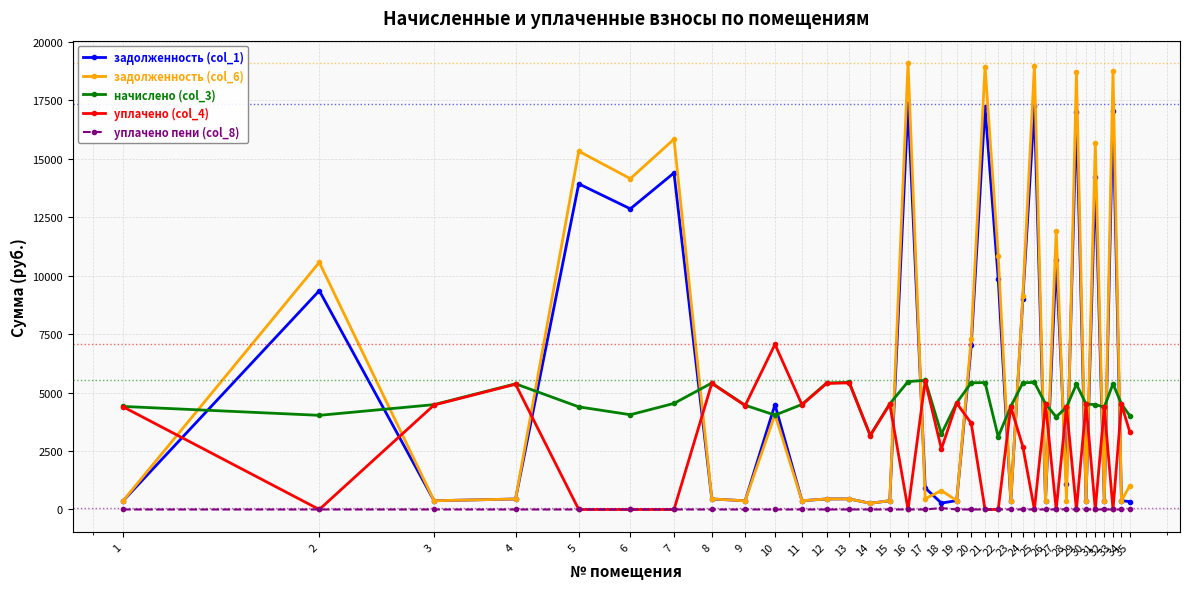

What is the value of the уплачено (col_4) point at the 35th from the left?

3334.7